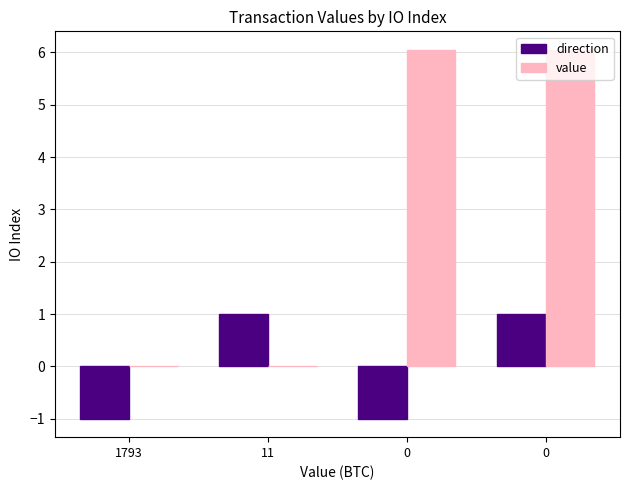

Which series has the largest total across all categories?

value